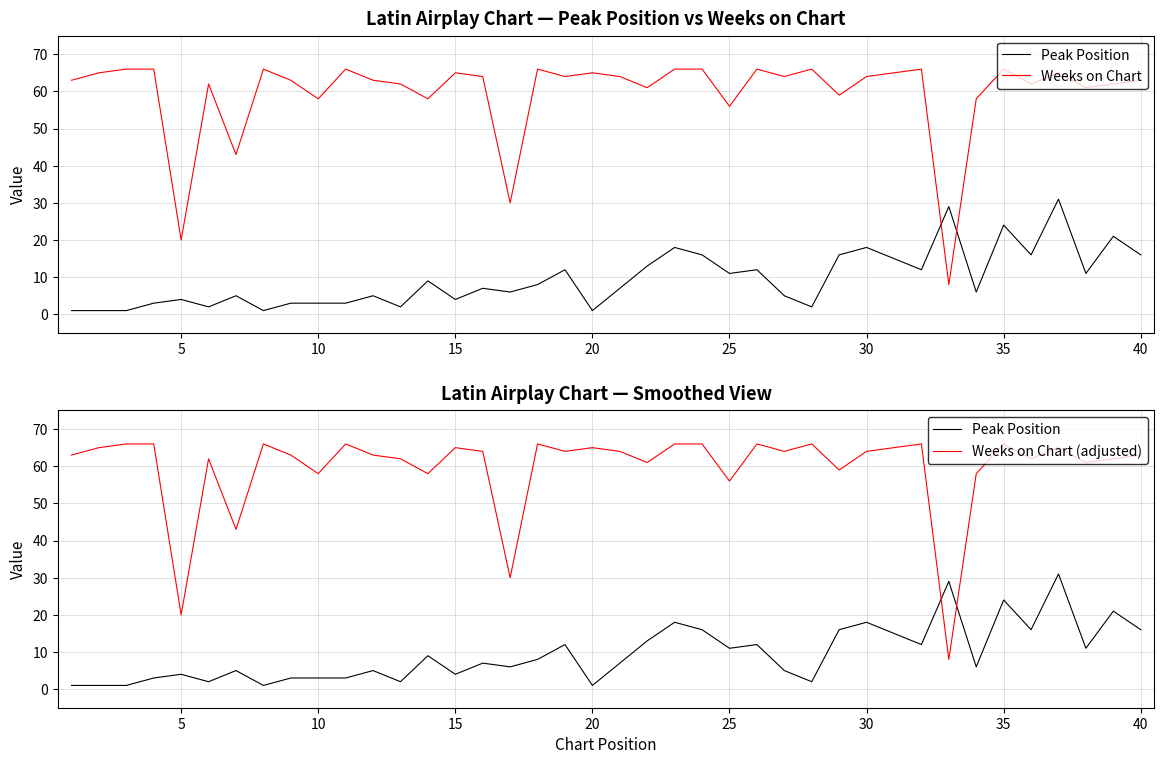

How many interior local peaks does the Weeks on Chart (adjusted) series have?

11